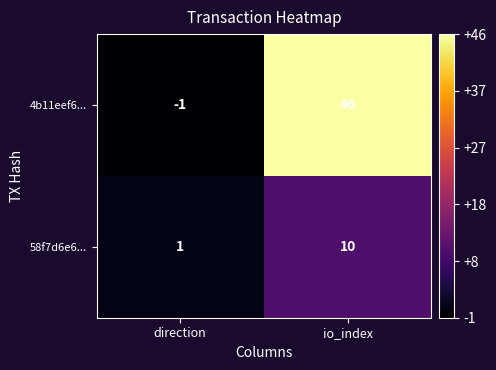

True or false: 4b11eef6... has a value of -1 at direction.

True